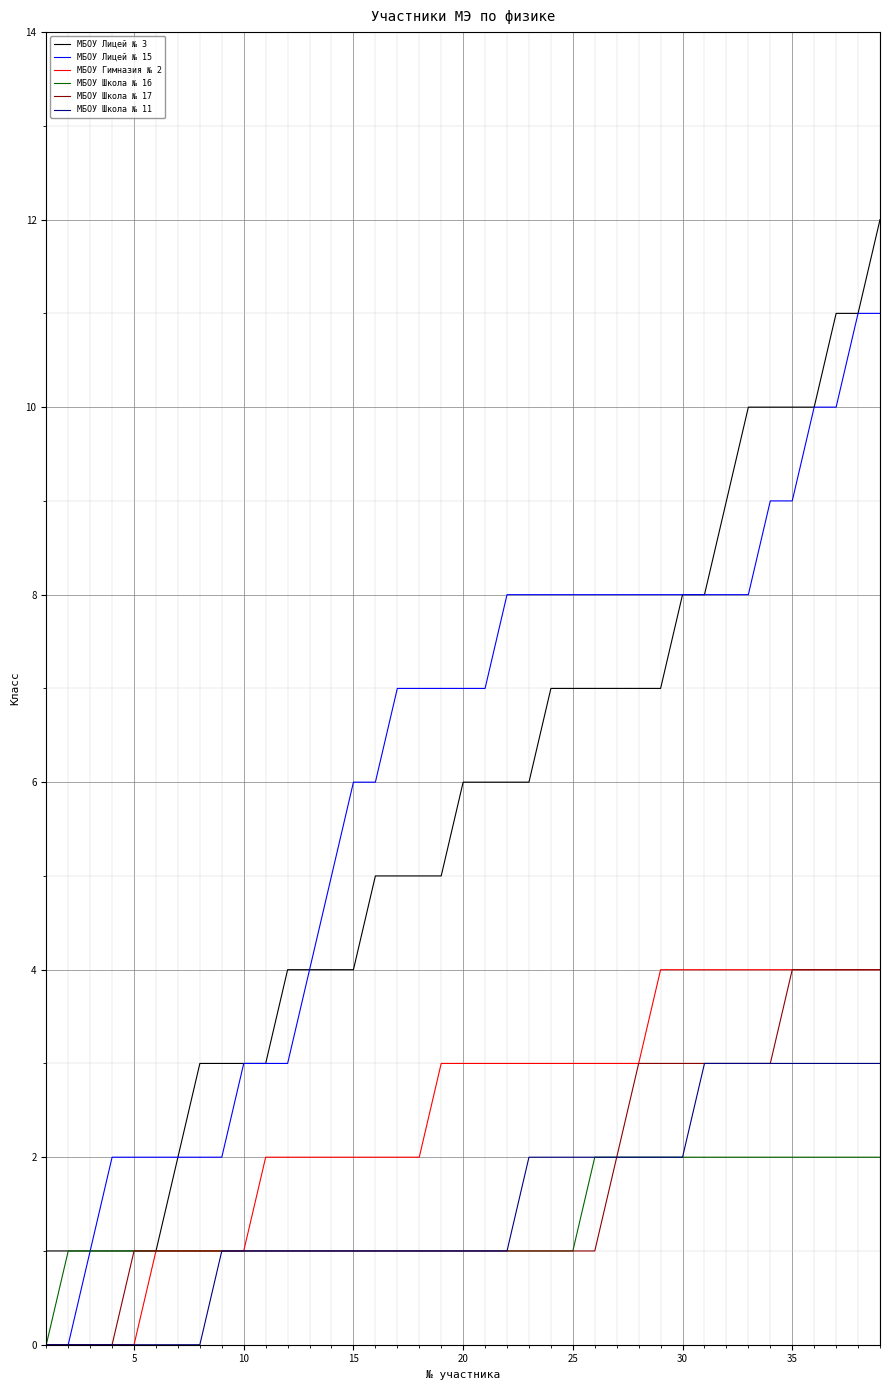

What is the greatest value displayed?

12